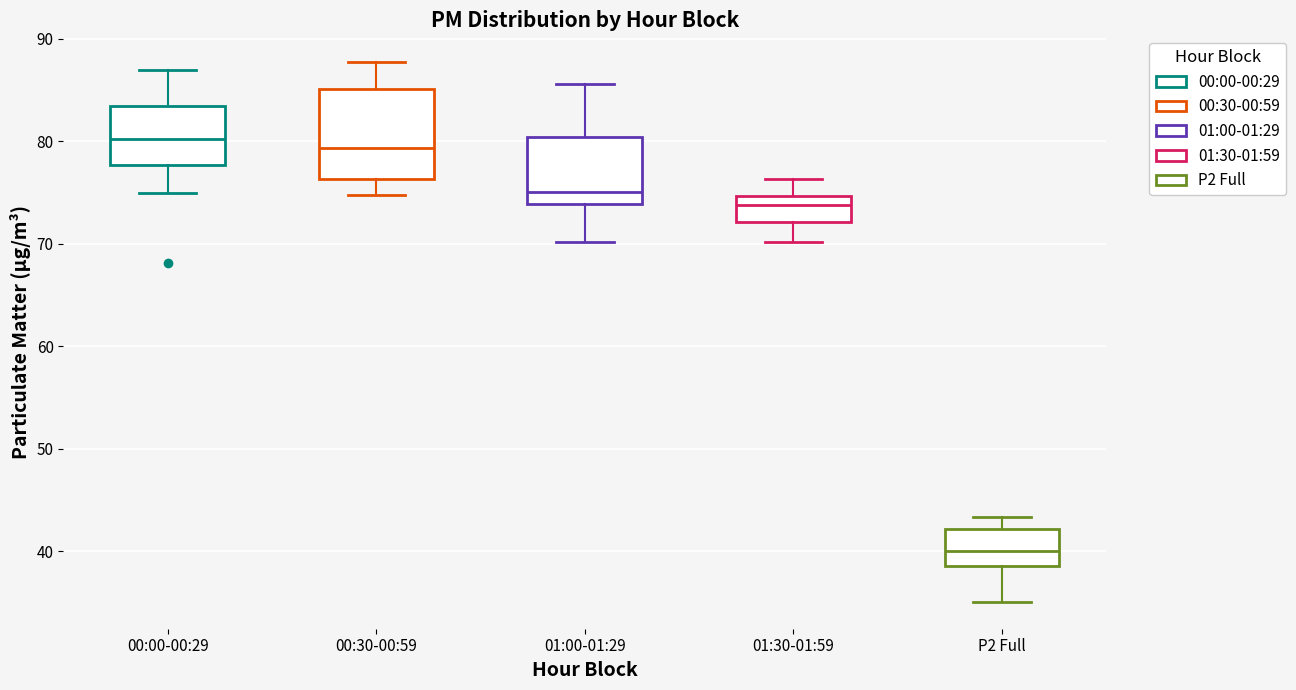

Where does the lower whisker of the box for 01:30-01:59 end on the y-axis? The values are not printed on the chart, so give them approximately, as read against the axis.

70